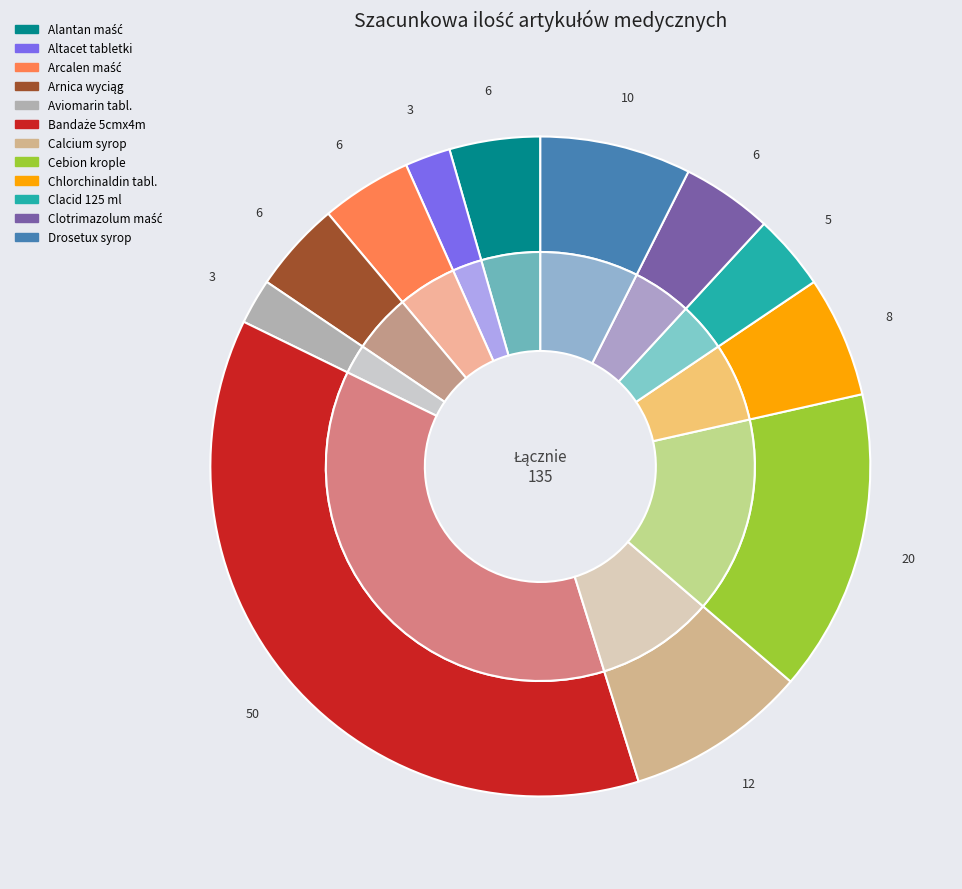

Combined, do Arcalen maść 30 g and Arnica wyciąg (nalewka) 100 ml account for over 50%?

No